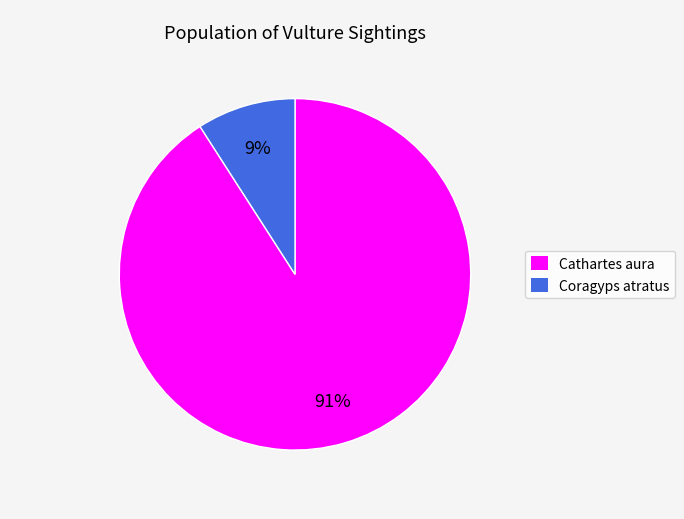

How many slices are in this pie chart?

2